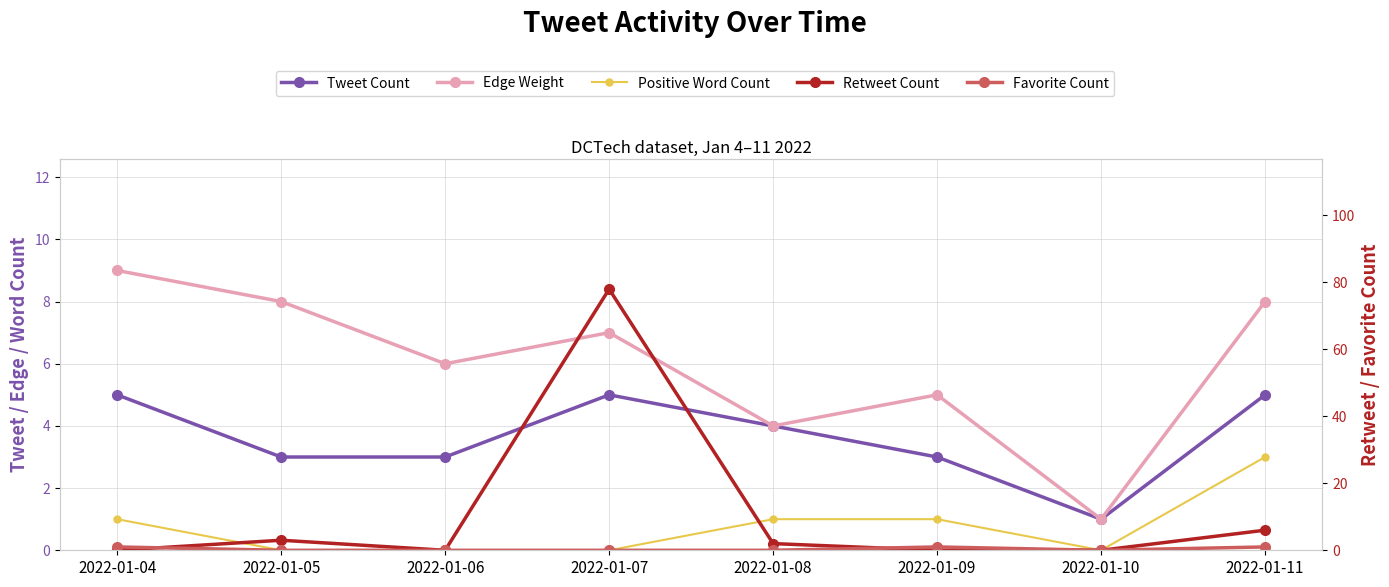

Reading right to left, transcribe all the data shown in this chart.

Tweet Count: 2022-01-11=5	2022-01-10=1	2022-01-09=3	2022-01-08=4	2022-01-07=5	2022-01-06=3	2022-01-05=3	2022-01-04=5
Edge Weight: 2022-01-11=8	2022-01-10=1	2022-01-09=5	2022-01-08=4	2022-01-07=7	2022-01-06=6	2022-01-05=8	2022-01-04=9
Positive Word Count: 2022-01-11=3	2022-01-10=0	2022-01-09=1	2022-01-08=1	2022-01-07=0	2022-01-06=0	2022-01-05=0	2022-01-04=1
Retweet Count: 2022-01-11=6	2022-01-10=0	2022-01-09=0	2022-01-08=2	2022-01-07=78	2022-01-06=0	2022-01-05=3	2022-01-04=0
Favorite Count: 2022-01-11=1	2022-01-10=0	2022-01-09=1	2022-01-08=0	2022-01-07=0	2022-01-06=0	2022-01-05=0	2022-01-04=1